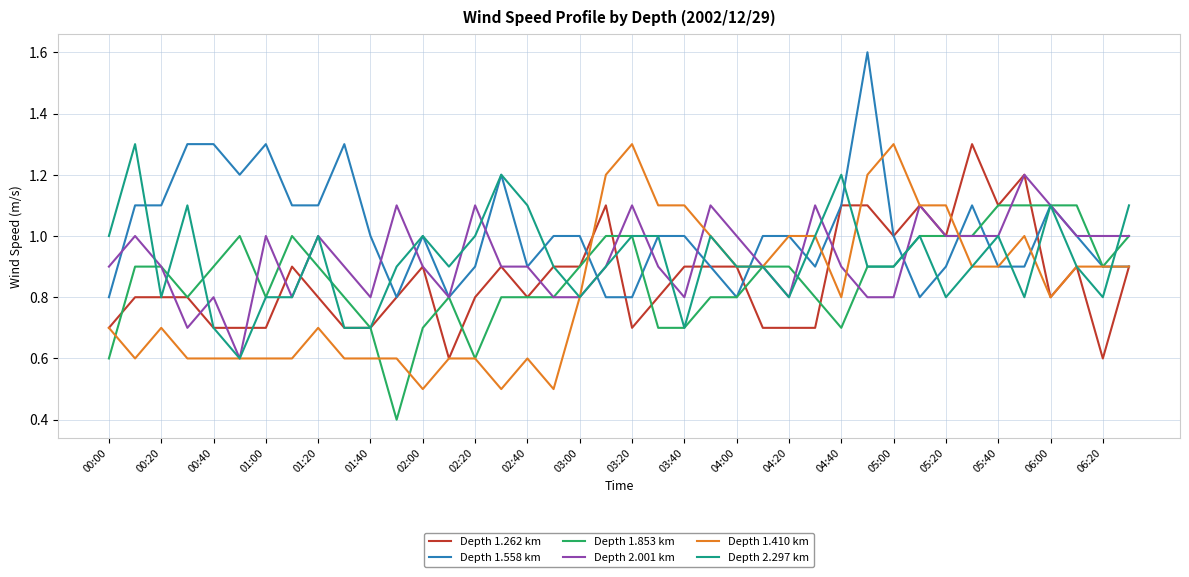

What is the minimum value shown in the chart?

0.4